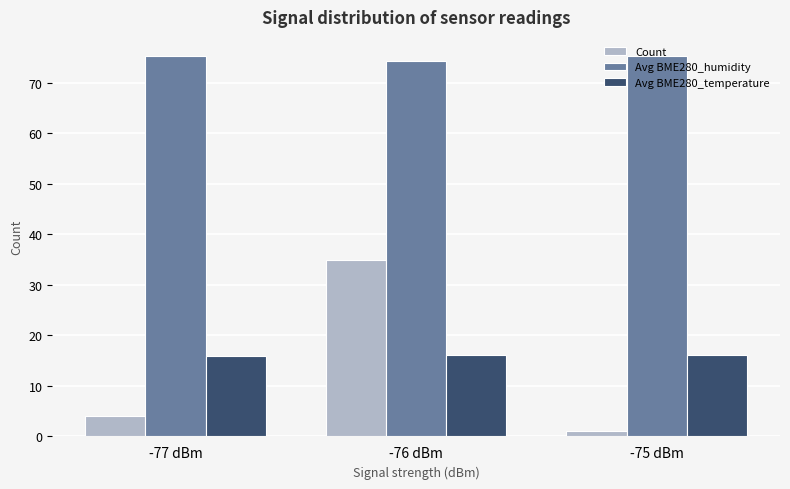

What is the highest value of the Count series?

35.0